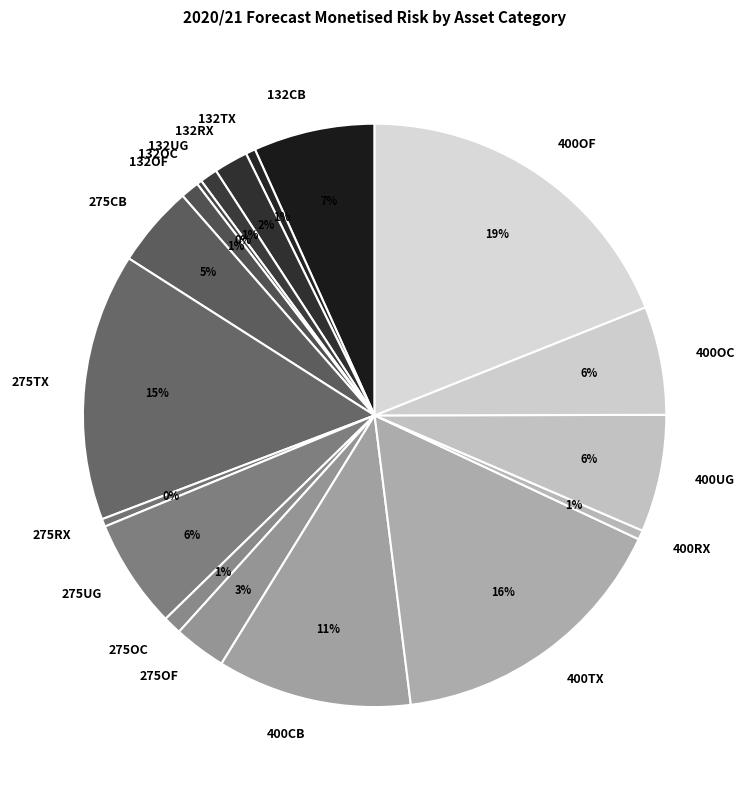

To the nearest percent, what is the combined percentage of 275UG and 132TX?

7%